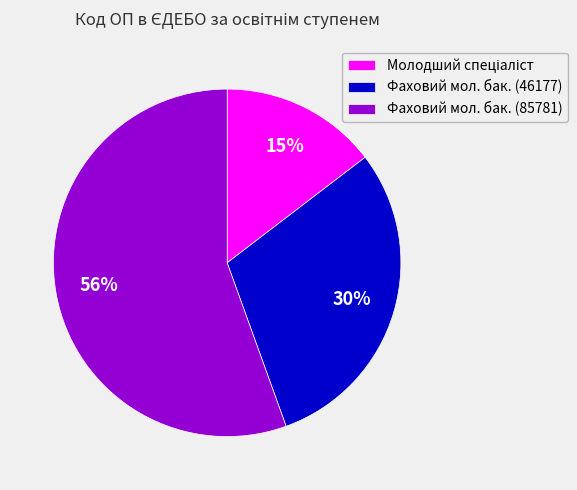

Does any single category account for the majority?

Yes